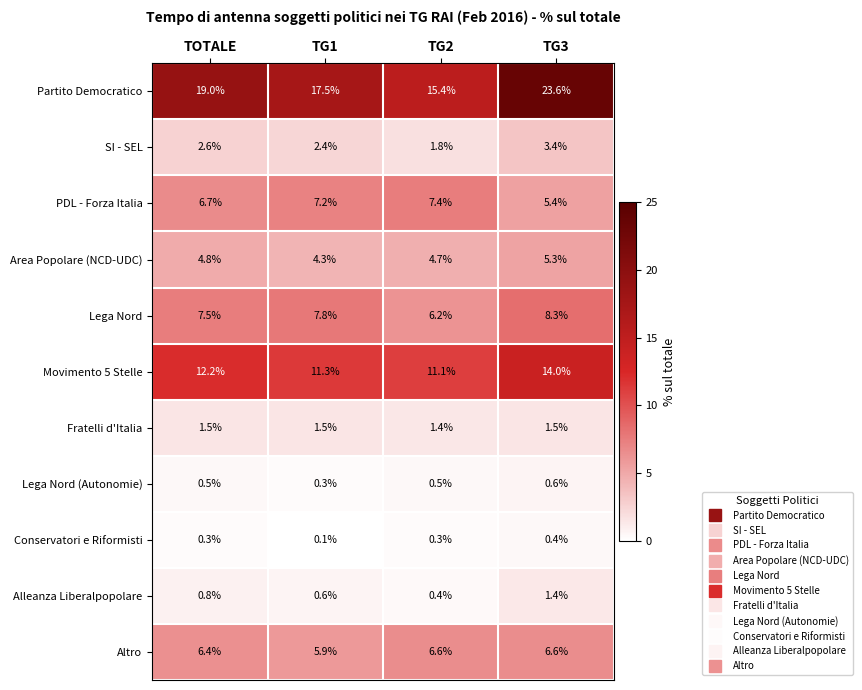

What is the difference between the highest and lowest values at TG1?

17.4